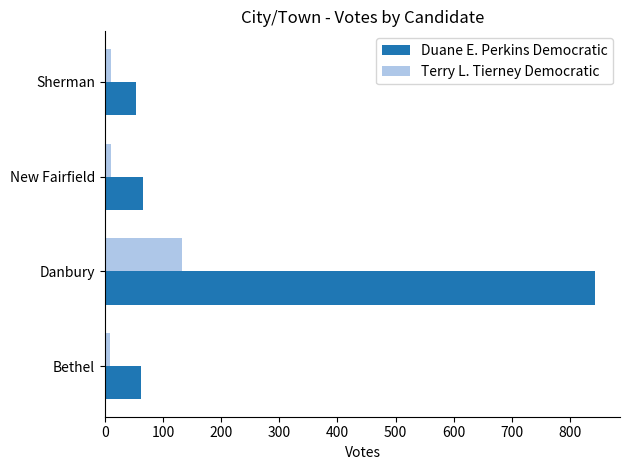

Which series has the largest range (max minus min)?

Duane E. Perkins Democratic